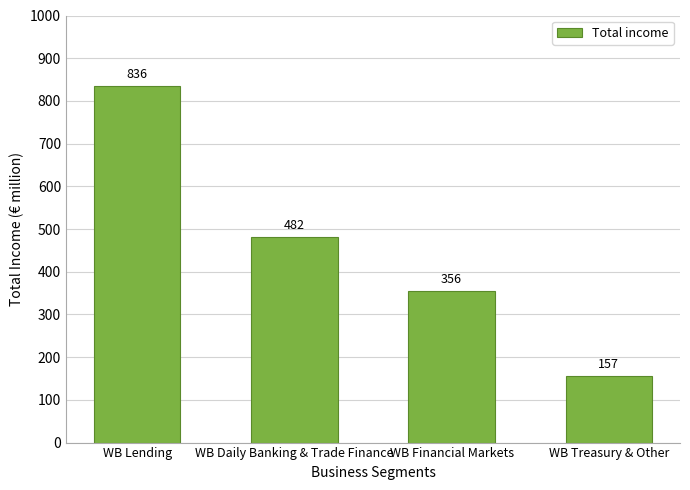

What is the average value?

457.8